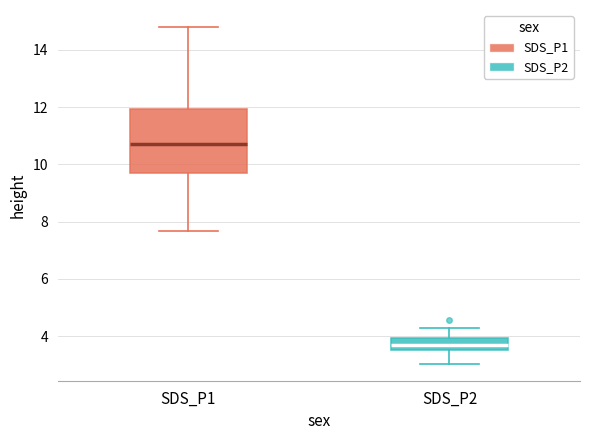

Which box's median line is the highest?

SDS_P1